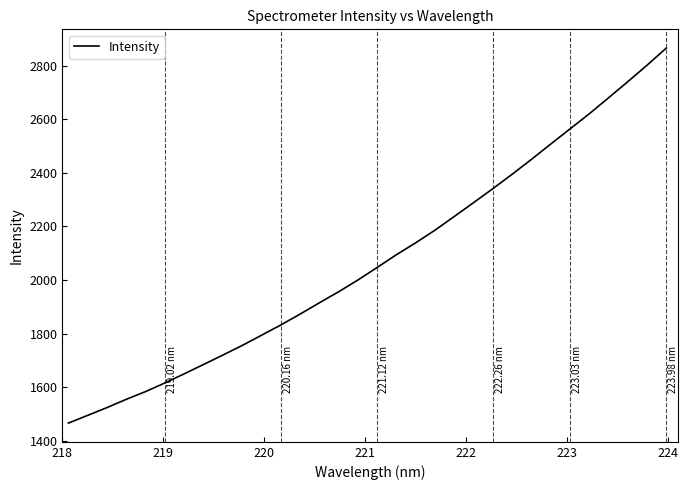

What is the difference between the maximum and minimum values?

1400.2